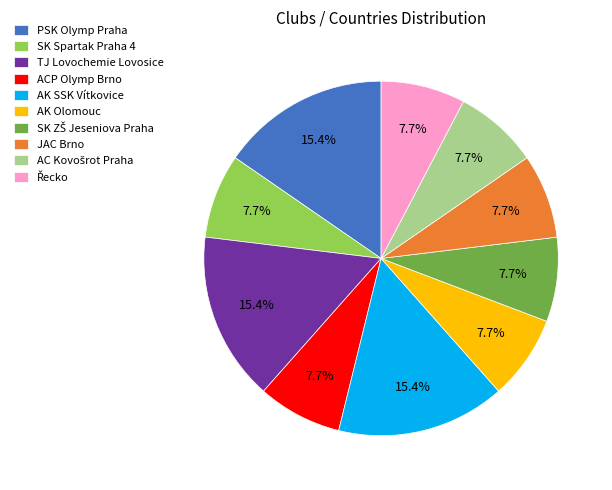

Is there a majority slice in this chart?

No